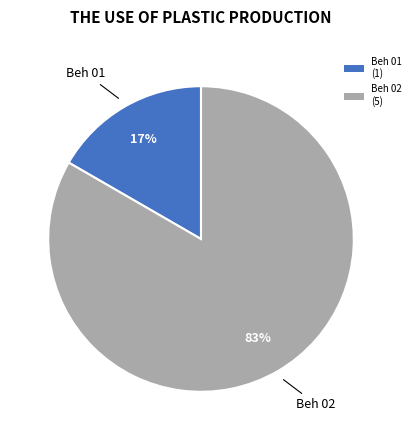

Which has a higher value, Beh 01 (1) or Beh 02 (5)?

Beh 02 (5)